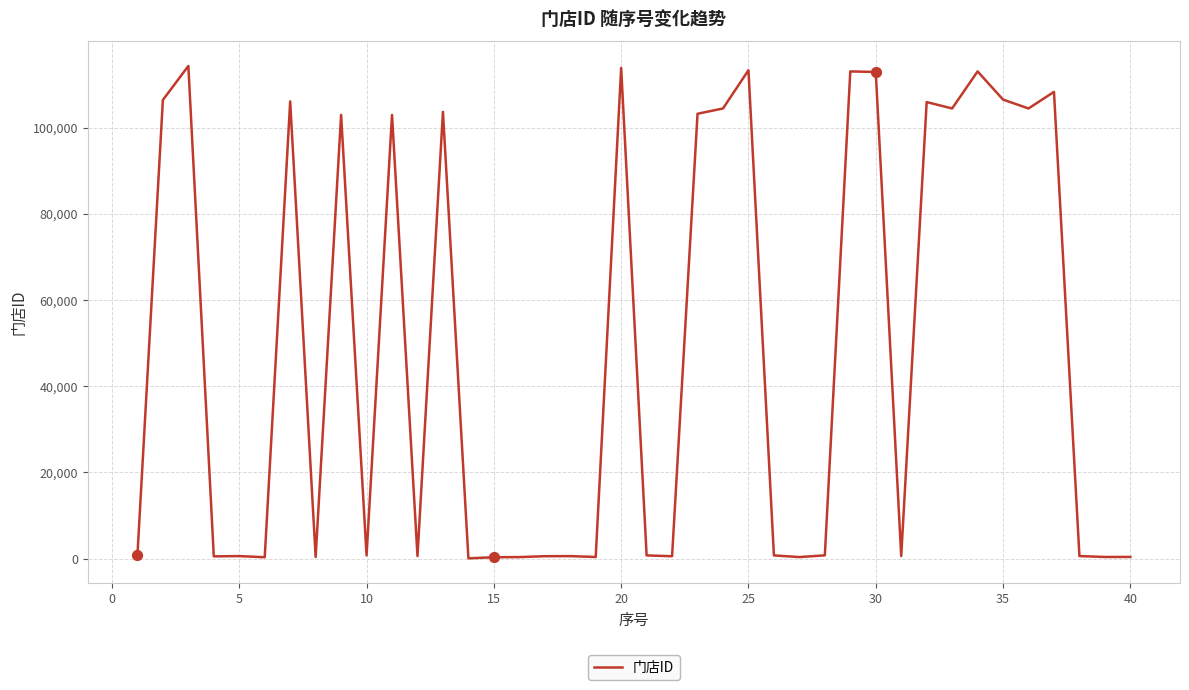

What is the difference between the maximum and minimum values?

114230